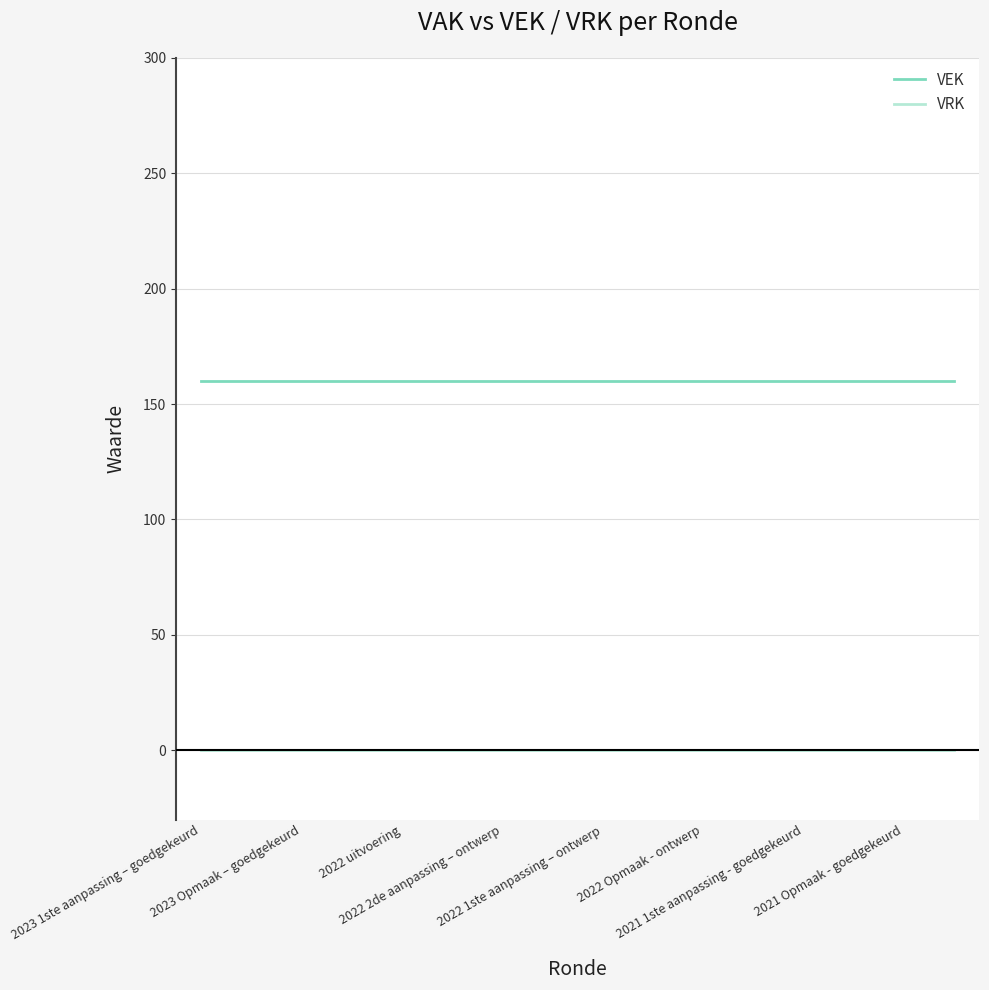

Which series has the largest total across all categories?

VEK